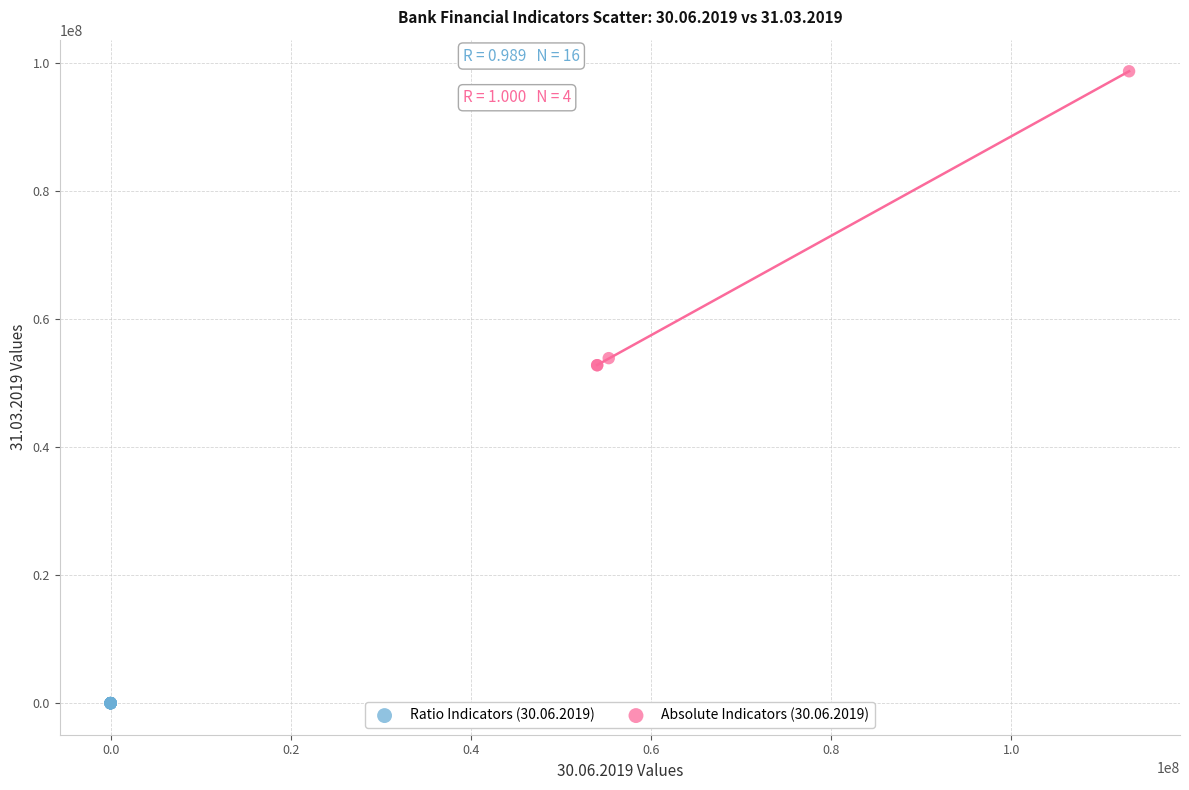

What are all the series names shown in the legend?

Ratio Indicators (30.06.2019), Absolute Indicators (30.06.2019)